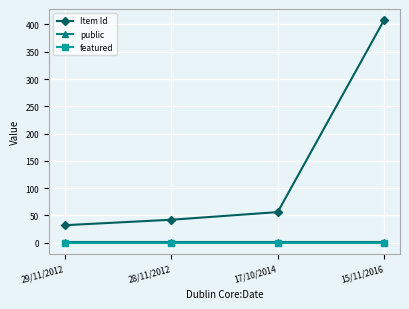

What is the label of the 2nd point from the left?

28/11/2012